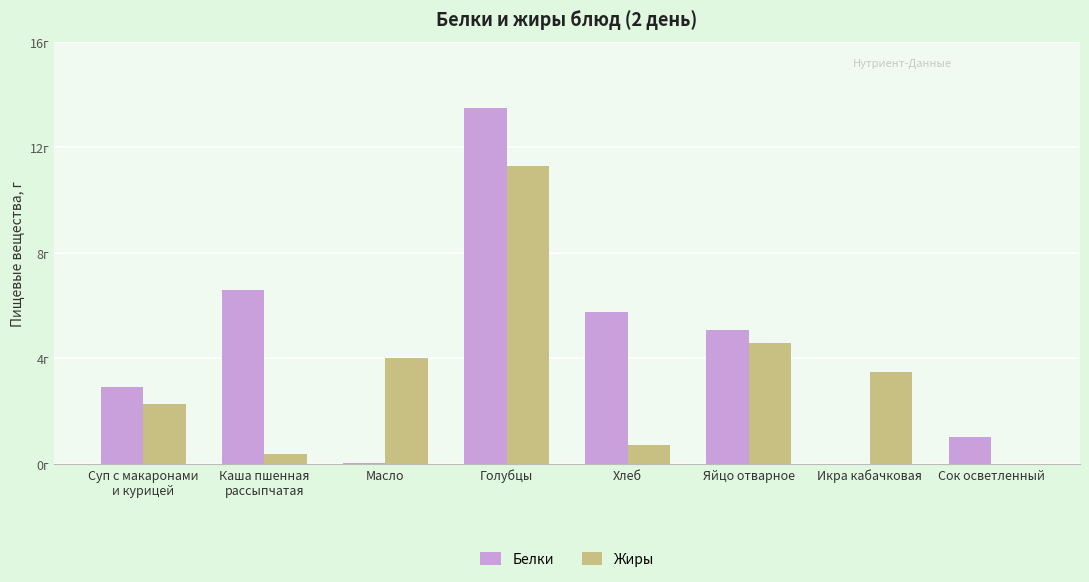

Which series has the widest spread of values?

Белки